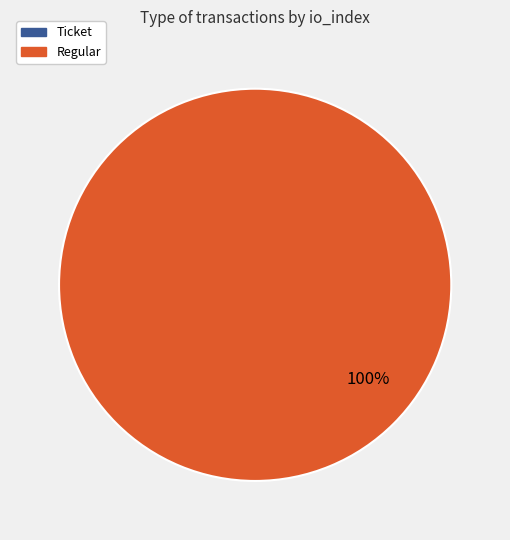

To the nearest percent, what portion does Regular represent?

100%